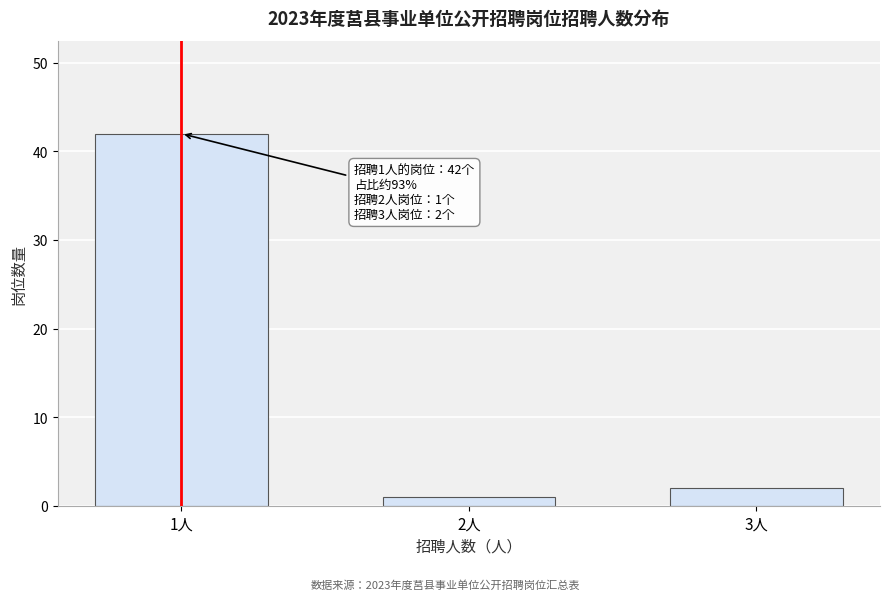

Reading right to left, extract all data points from this chart.

2	1	42